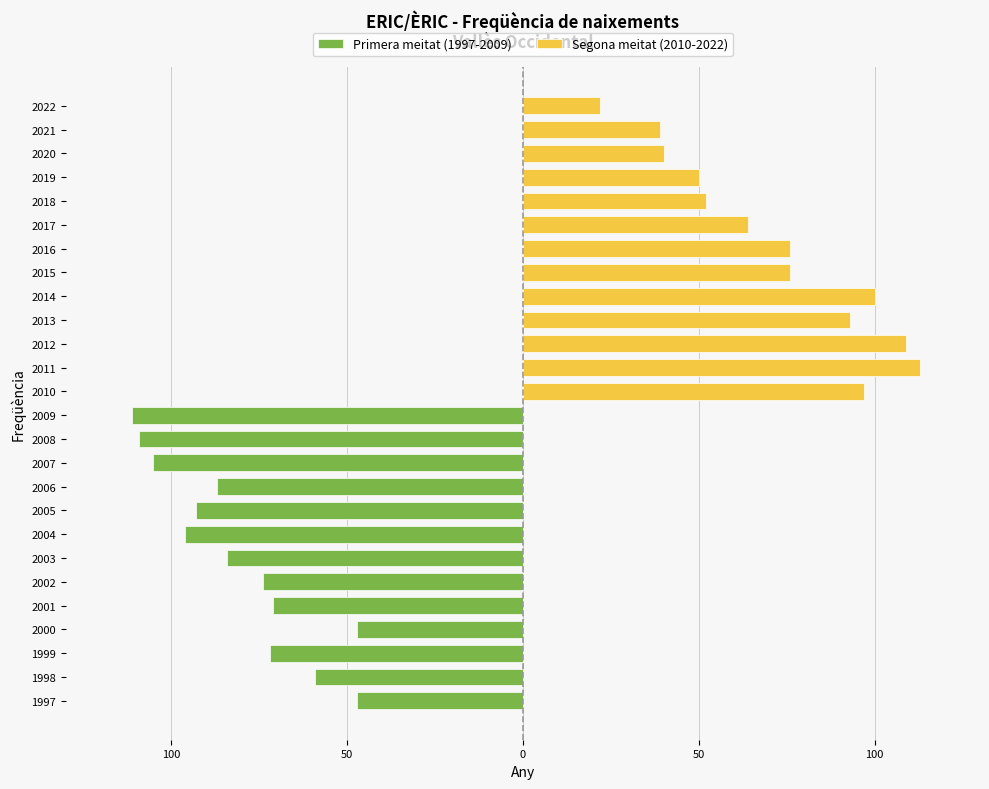

Rank the series by their maximum value, from lowest to highest.

Primera meitat (1997-2009), Segona meitat (2010-2022)